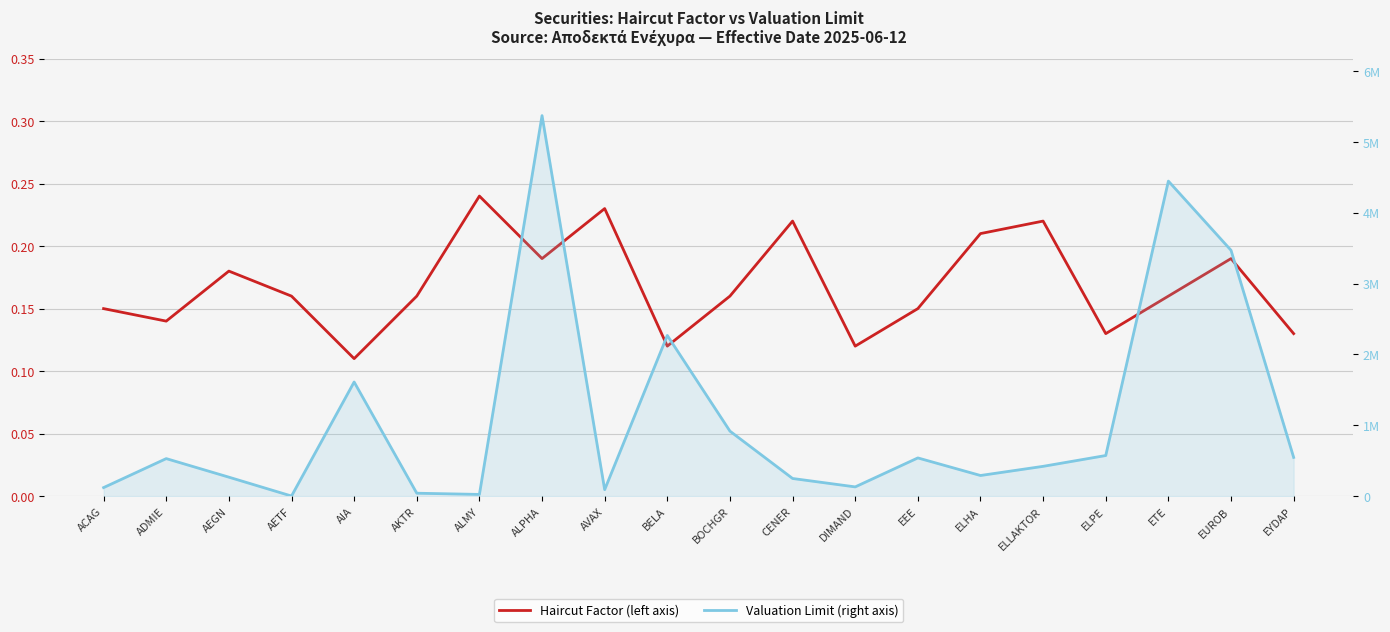

Reading right to left, transcribe all the data shown in this chart.

Haircut Factor: 0.1	0.2	0.2	0.1	0.2	0.2	0.1	0.1	0.2	0.2	0.1	0.2	0.2	0.2	0.2	0.1	0.2	0.2	0.1	0.1
Valuation Limit: 547682.0	3470244.0	4446701.0	573968.0	421282.0	292095.0	540130.0	131218.0	249970.0	918196.0	2268603.0	92399.0	5370933.0	25022.0	42023.0	1611514.0	2334.0	268569.0	530545.0	121442.0